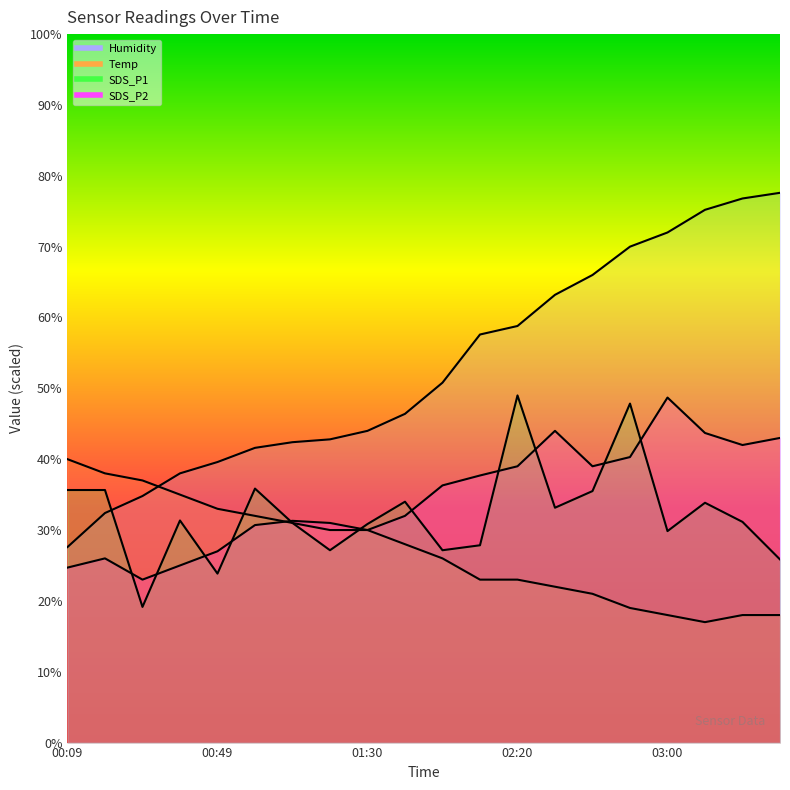

What is the difference between the maximum and second lowest values in the SDS_P1 series?

25.1